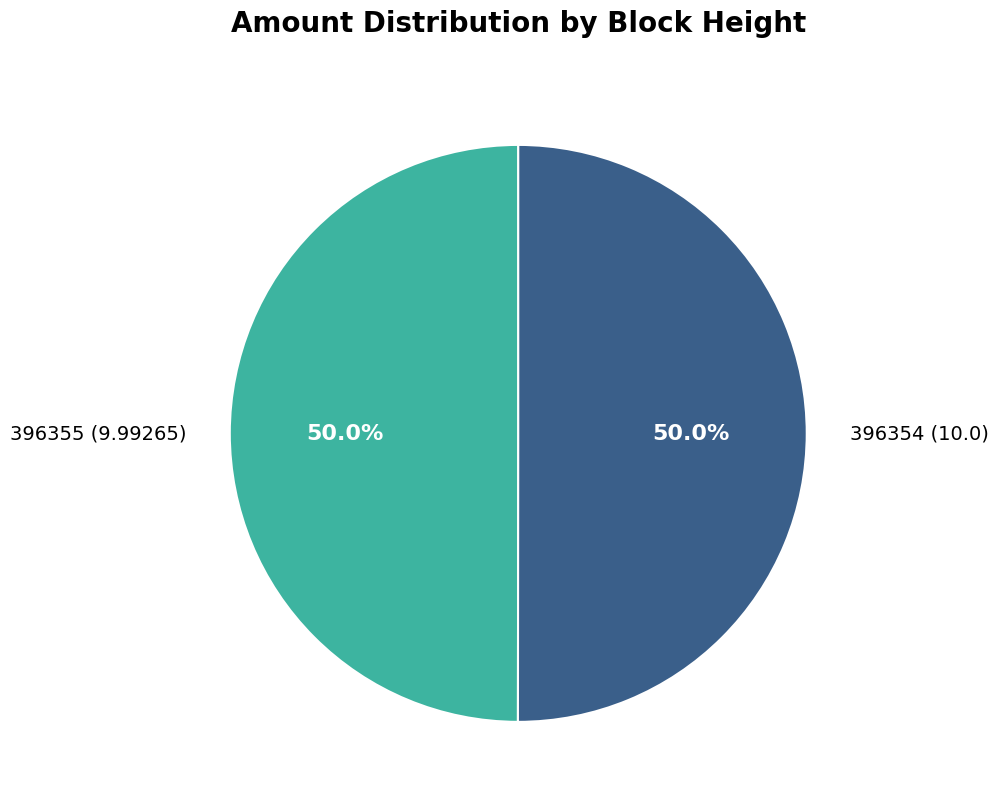

How many segments does this pie chart have?

2